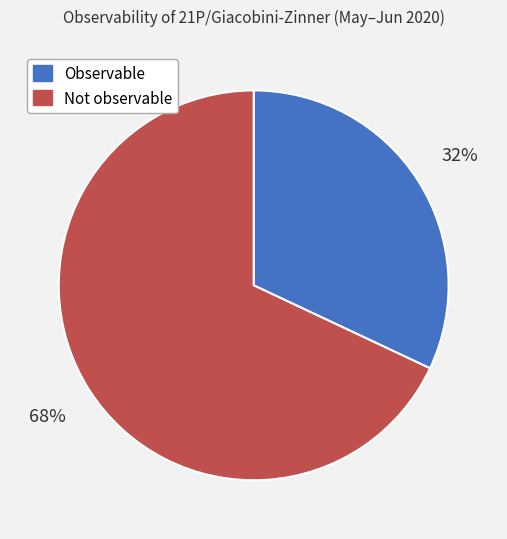

How many segments does this pie chart have?

2